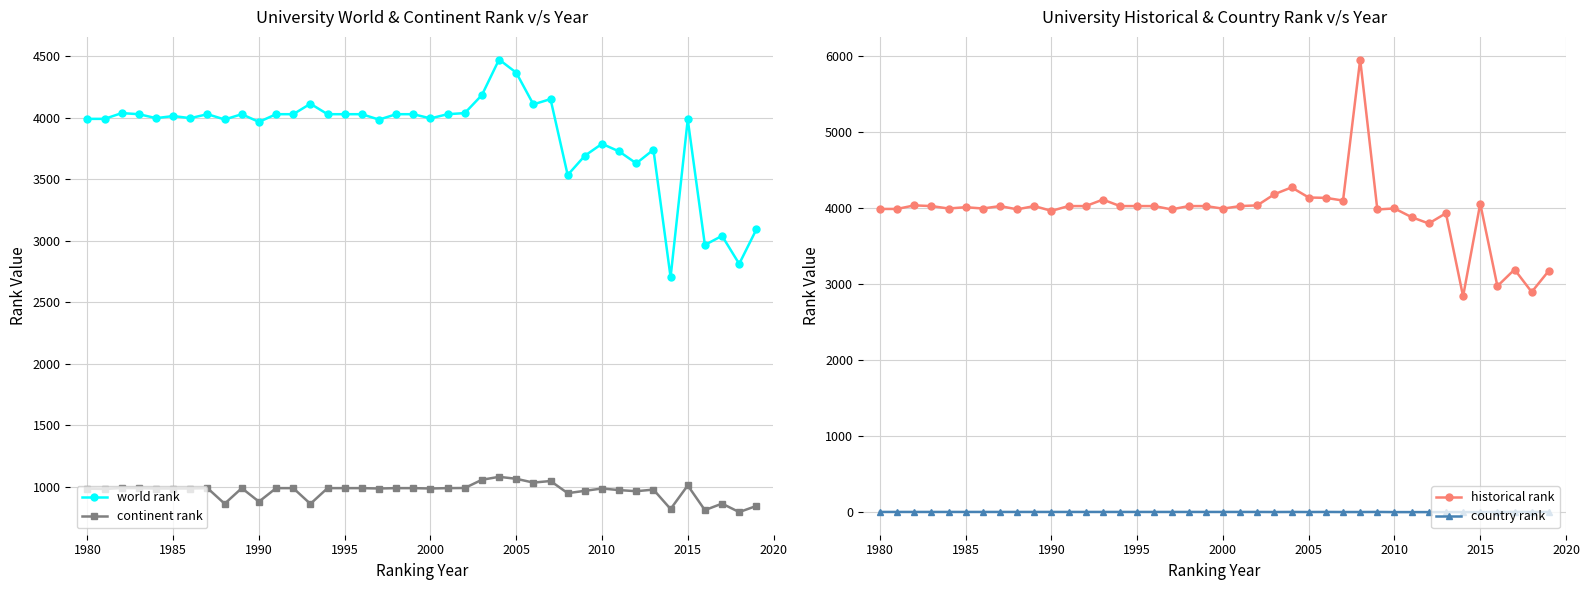

Which series has the widest spread of values?

historical rank